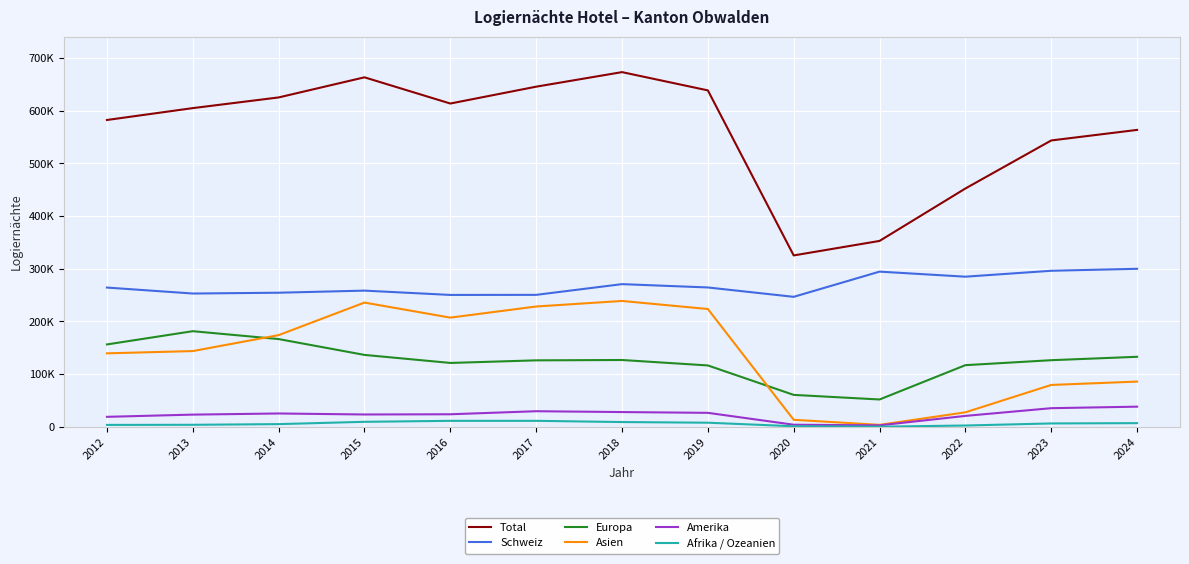

What is the difference between the second highest and minimum values in the Europa series?

114682